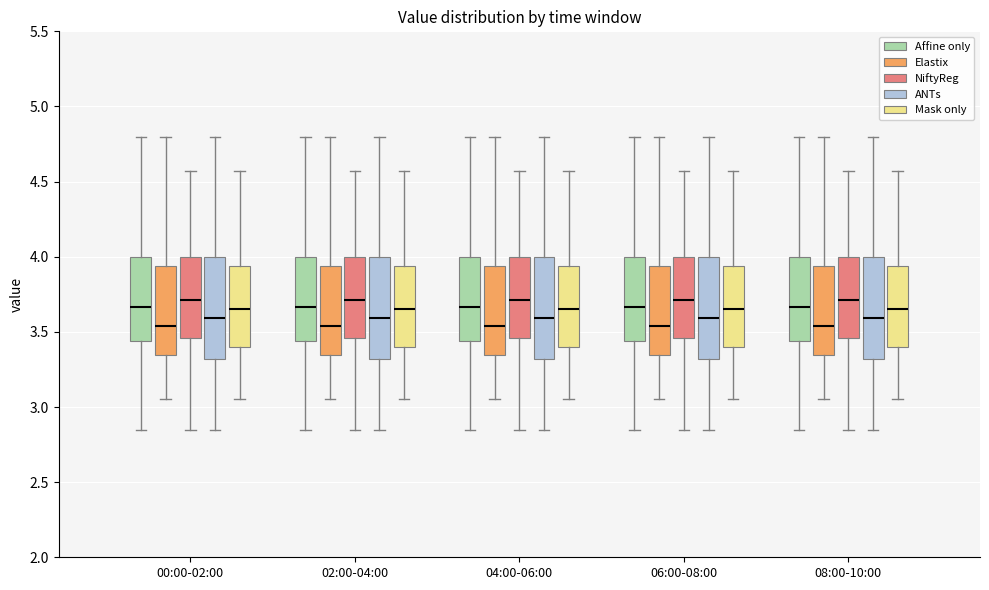

Reading left to right, read every box against the y-axis: the position of its median line, the range the box covers, and the ends of its whiskers. The values are not printed on the chart, so give them approximately, as read against the axis.

00:00-02:00 (Affine only): median 3.65, box 3.45 to 4.00, whiskers 2.85 to 4.80
00:00-02:00 (Elastix): median 3.55, box 3.35 to 3.95, whiskers 3.05 to 4.80
00:00-02:00 (NiftyReg): median 3.70, box 3.45 to 4.00, whiskers 2.85 to 4.55
00:00-02:00 (ANTs): median 3.60, box 3.30 to 4.00, whiskers 2.85 to 4.80
00:00-02:00 (Mask only): median 3.65, box 3.40 to 3.95, whiskers 3.05 to 4.55
02:00-04:00 (Affine only): median 3.65, box 3.45 to 4.00, whiskers 2.85 to 4.80
02:00-04:00 (Elastix): median 3.55, box 3.35 to 3.95, whiskers 3.05 to 4.80
02:00-04:00 (NiftyReg): median 3.70, box 3.45 to 4.00, whiskers 2.85 to 4.55
02:00-04:00 (ANTs): median 3.60, box 3.30 to 4.00, whiskers 2.85 to 4.80
02:00-04:00 (Mask only): median 3.65, box 3.40 to 3.95, whiskers 3.05 to 4.55
04:00-06:00 (Affine only): median 3.65, box 3.45 to 4.00, whiskers 2.85 to 4.80
04:00-06:00 (Elastix): median 3.55, box 3.35 to 3.95, whiskers 3.05 to 4.80
04:00-06:00 (NiftyReg): median 3.70, box 3.45 to 4.00, whiskers 2.85 to 4.55
04:00-06:00 (ANTs): median 3.60, box 3.30 to 4.00, whiskers 2.85 to 4.80
04:00-06:00 (Mask only): median 3.65, box 3.40 to 3.95, whiskers 3.05 to 4.55
06:00-08:00 (Affine only): median 3.65, box 3.45 to 4.00, whiskers 2.85 to 4.80
06:00-08:00 (Elastix): median 3.55, box 3.35 to 3.95, whiskers 3.05 to 4.80
06:00-08:00 (NiftyReg): median 3.70, box 3.45 to 4.00, whiskers 2.85 to 4.55
06:00-08:00 (ANTs): median 3.60, box 3.30 to 4.00, whiskers 2.85 to 4.80
06:00-08:00 (Mask only): median 3.65, box 3.40 to 3.95, whiskers 3.05 to 4.55
08:00-10:00 (Affine only): median 3.65, box 3.45 to 4.00, whiskers 2.85 to 4.80
08:00-10:00 (Elastix): median 3.55, box 3.35 to 3.95, whiskers 3.05 to 4.80
08:00-10:00 (NiftyReg): median 3.70, box 3.45 to 4.00, whiskers 2.85 to 4.55
08:00-10:00 (ANTs): median 3.60, box 3.30 to 4.00, whiskers 2.85 to 4.80
08:00-10:00 (Mask only): median 3.65, box 3.40 to 3.95, whiskers 3.05 to 4.55